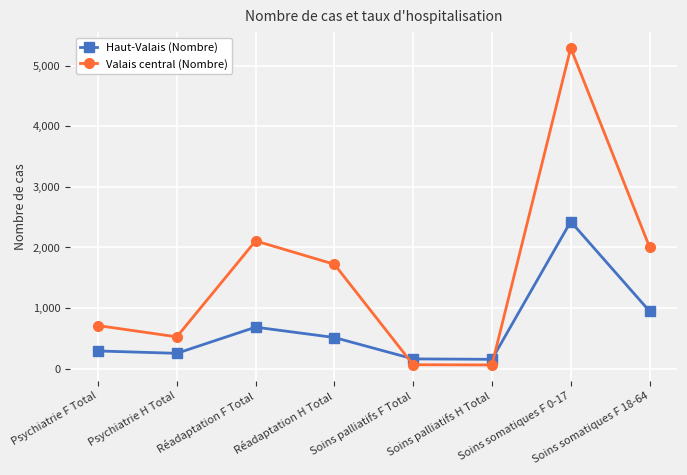

At which category does Valais central (Nombre) reach its first local peak?

Réadaptation F Total